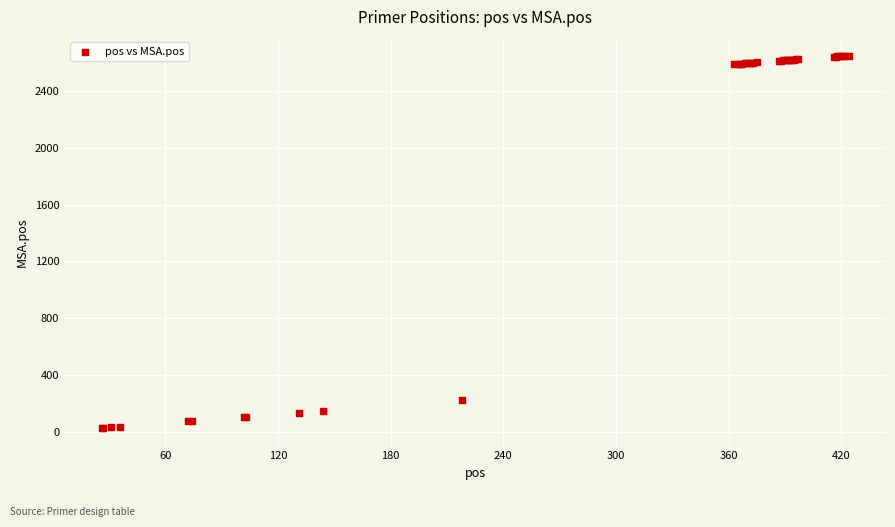

What Y value in the scatter plot is closest to 1338?

221